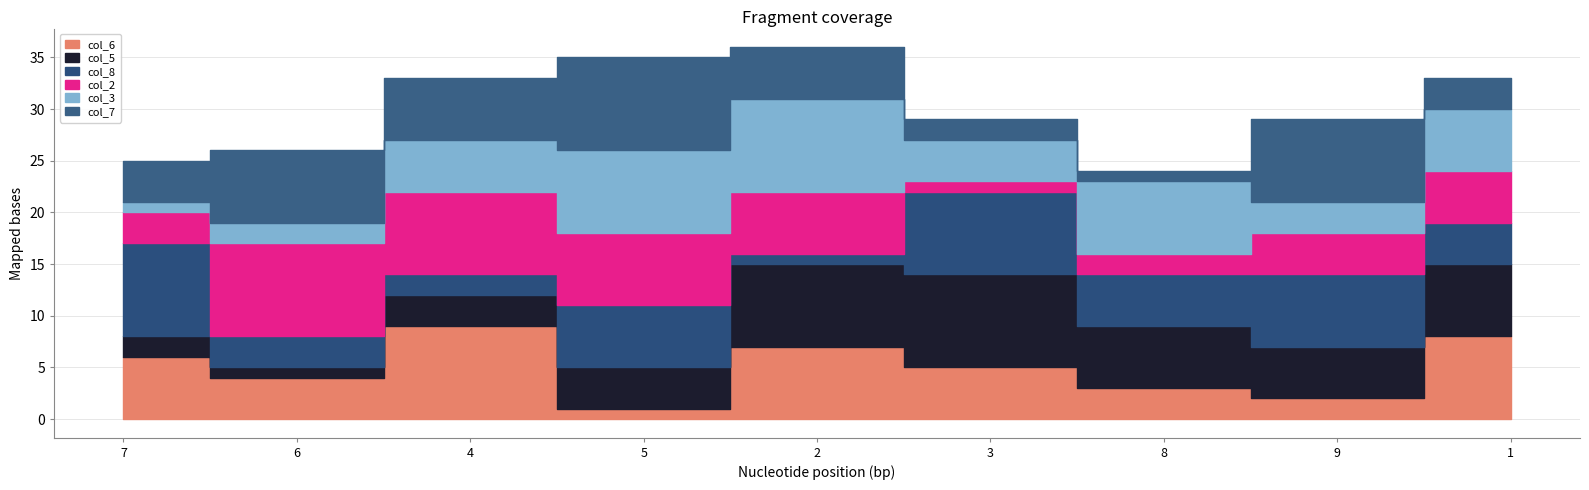

Is it true that col_2 equals 6 at 2?

True